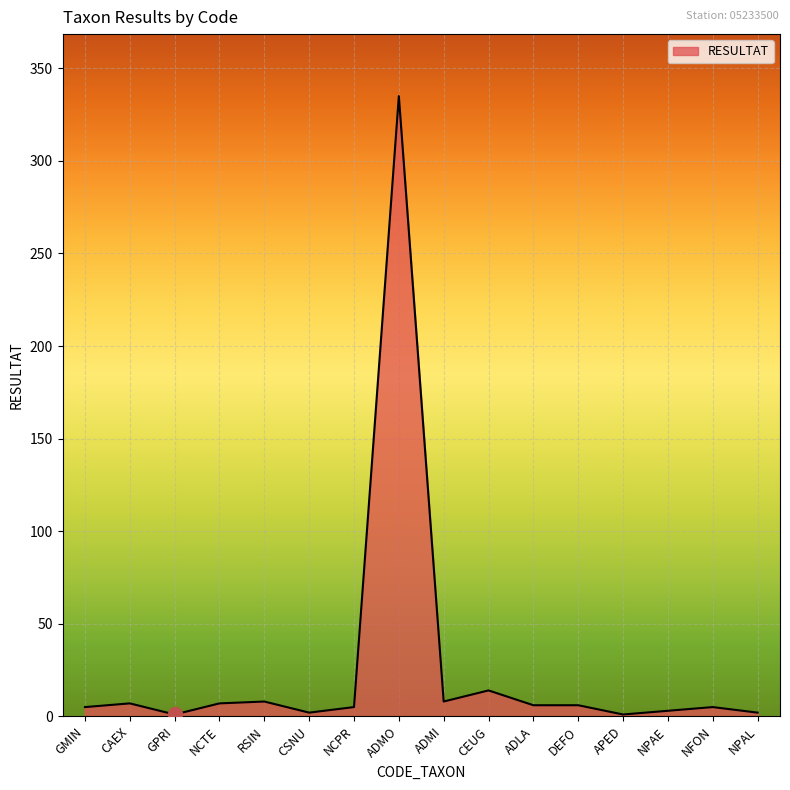

Is it true that the value at ADMO is 335?

True